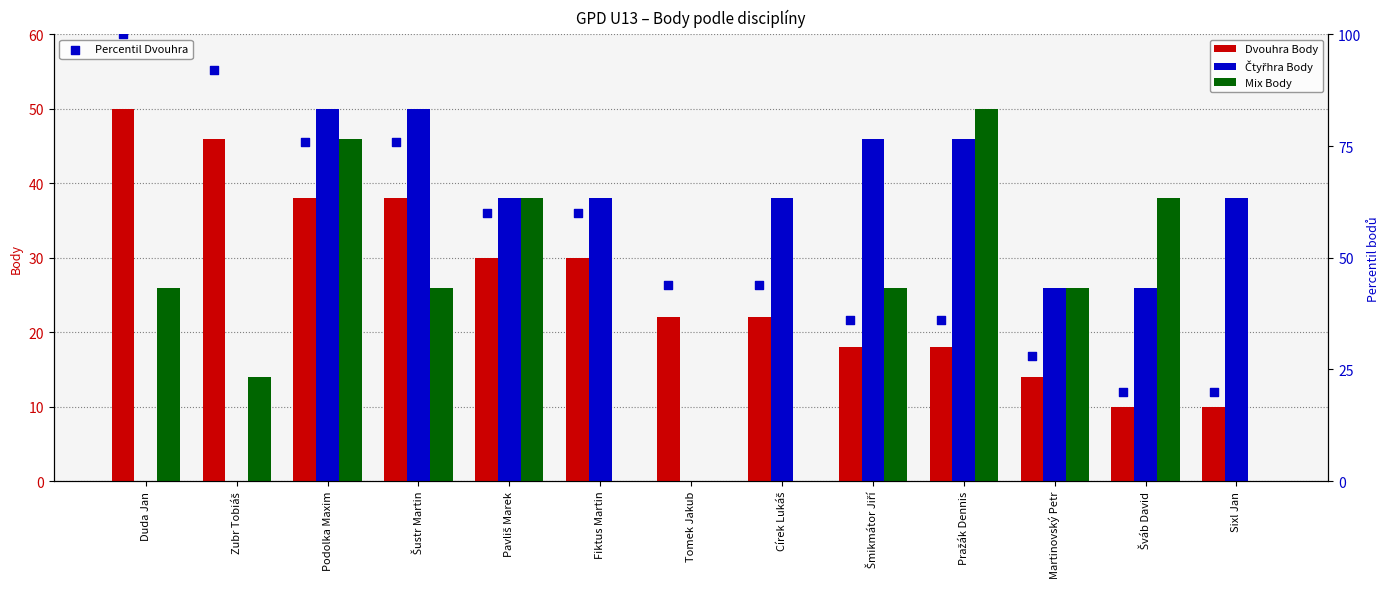

Which series contains the lowest Y value?

Čtyřhra Body